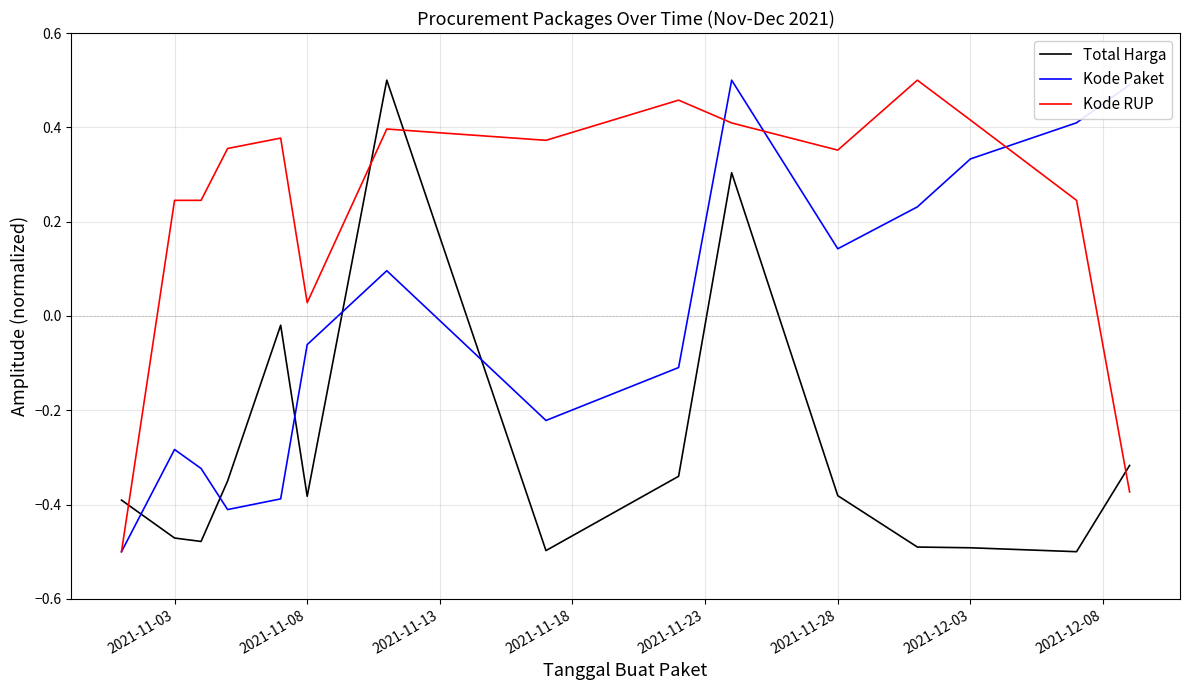

List the series in order of their overall mean, highest first.

Kode RUP, Kode Paket, Total Harga